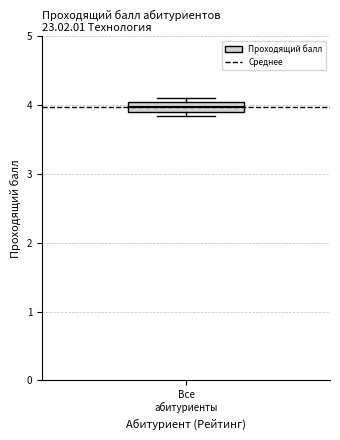

Where is the lower edge of the box for Все абитуриенты on the y-axis? The values are not printed on the chart, so give them approximately, as read against the axis.

3.9